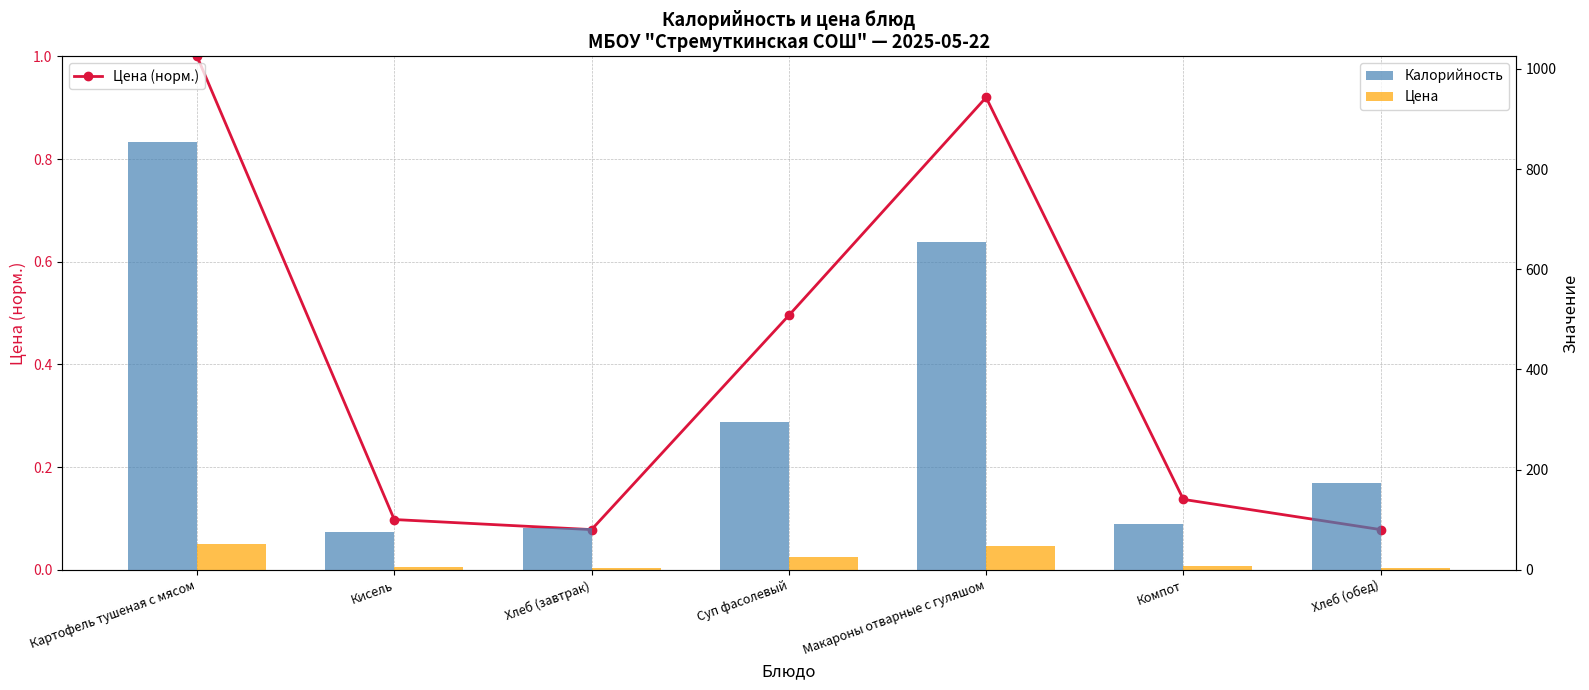

What are all the series names shown in the legend?

Цена (норм.), Калорийность, Цена